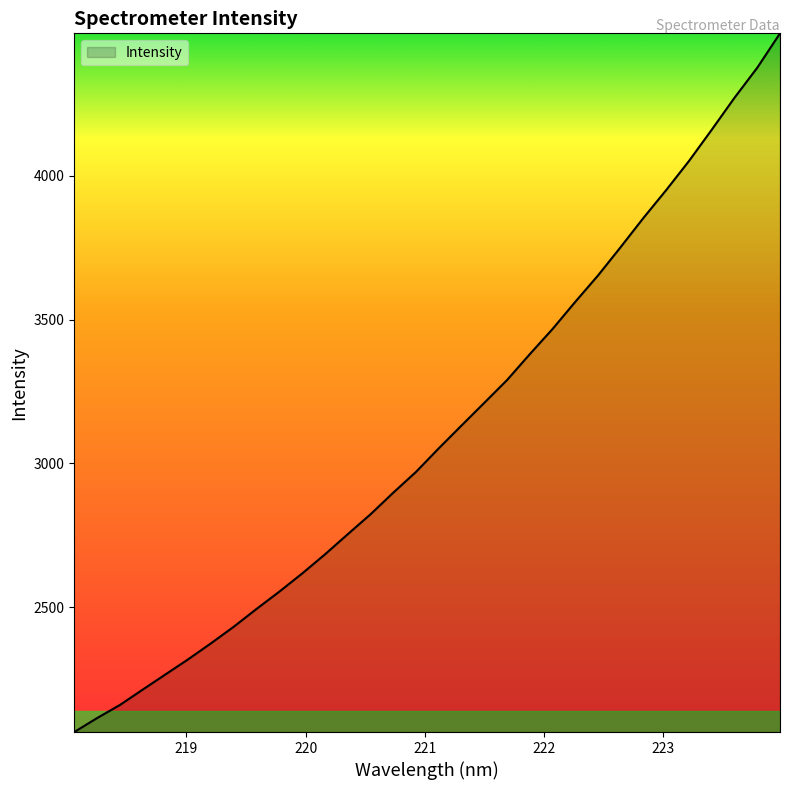

What is the difference between the maximum and minimum values?

2427.5